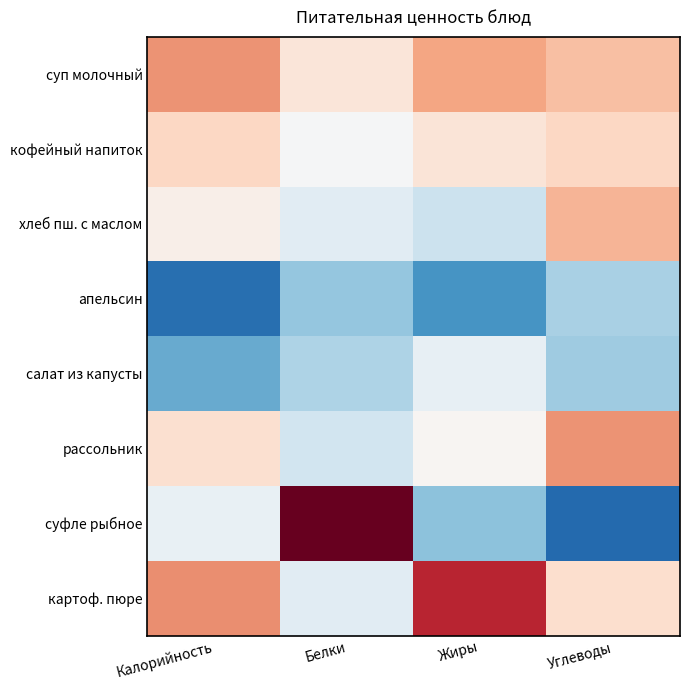

The рассольник series shows 0.0 at Жиры. True or false?

True